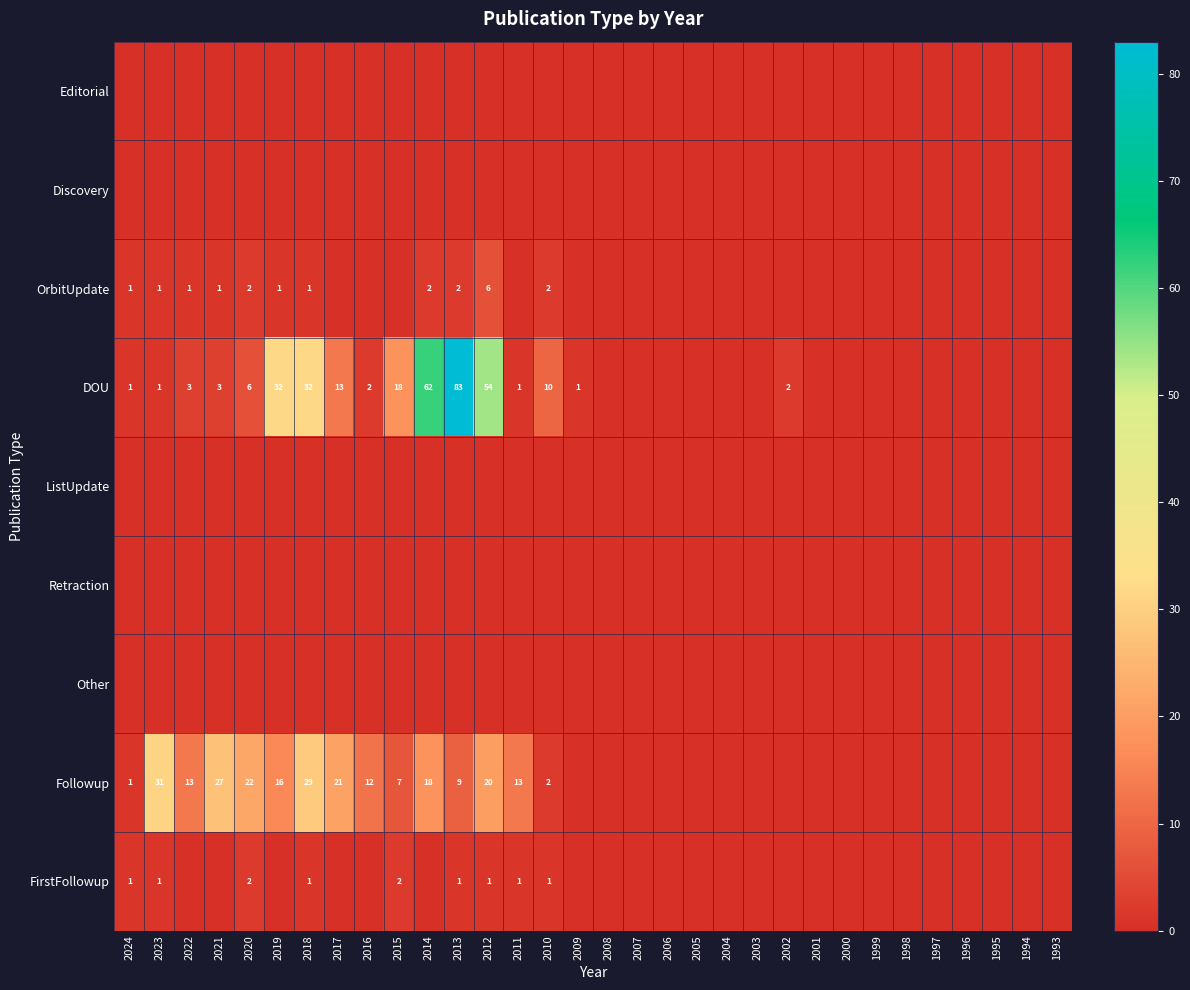

At how many categories does at least one series exceed 23?

7